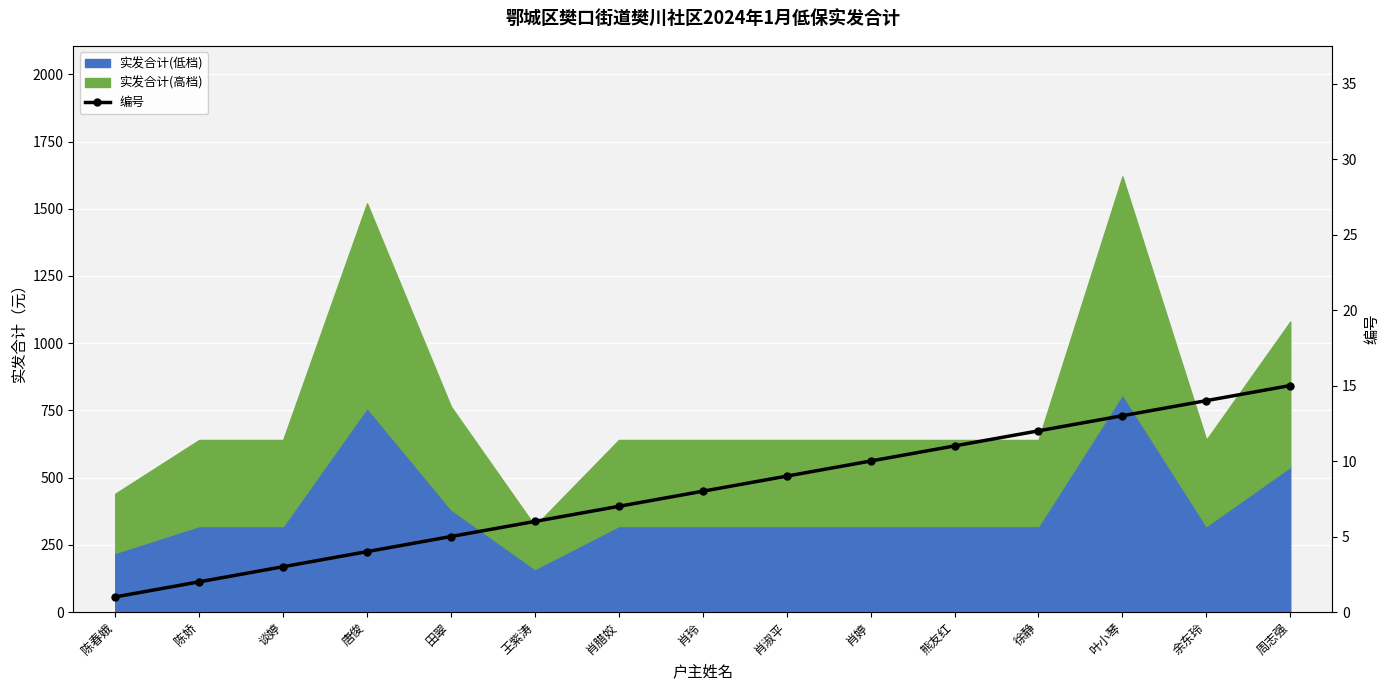

What is the sum of the values at 肖婷 and 肖淑平?

19